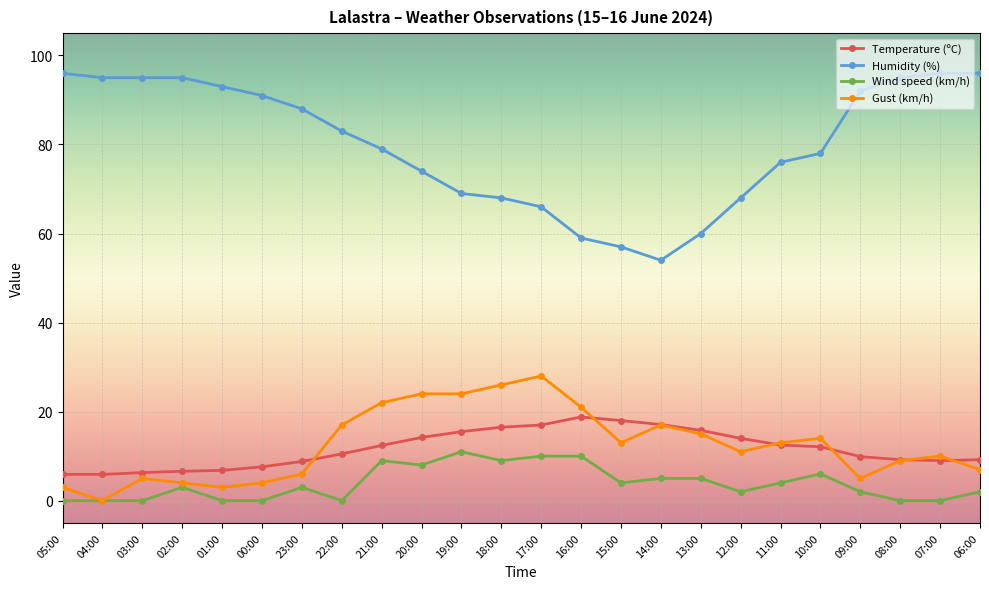

Is this an area chart (filled region under the line)?

No